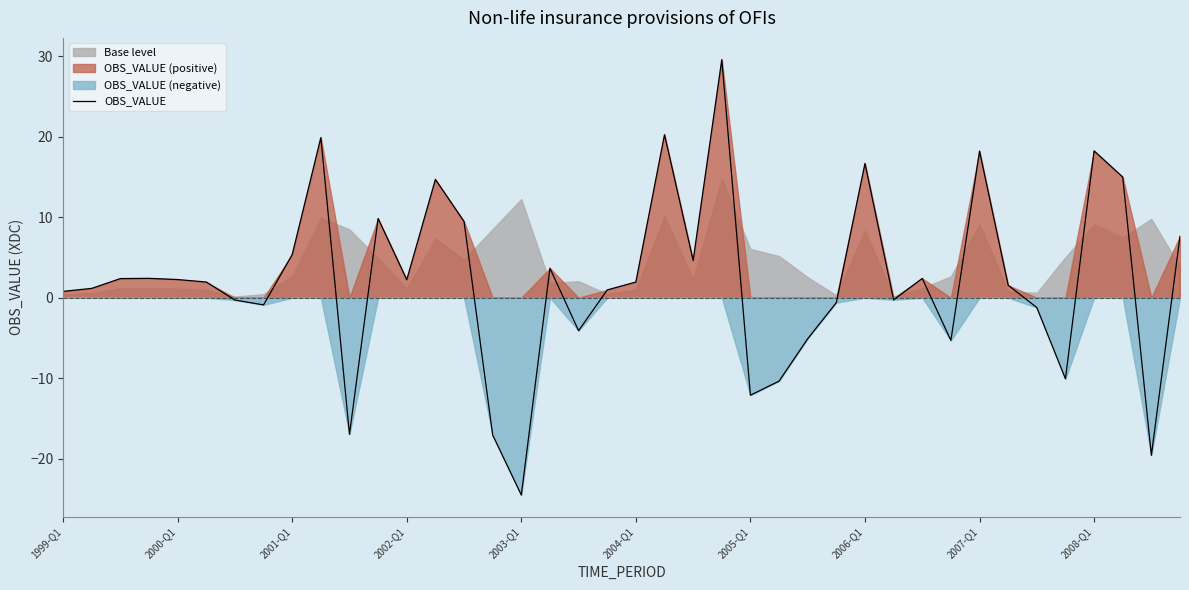

What is the lowest value of the OBS_VALUE series?

-24.5